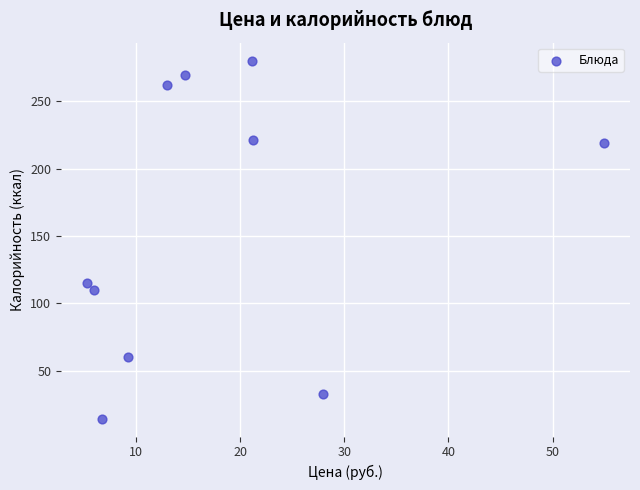

What is the average X value?

18.0